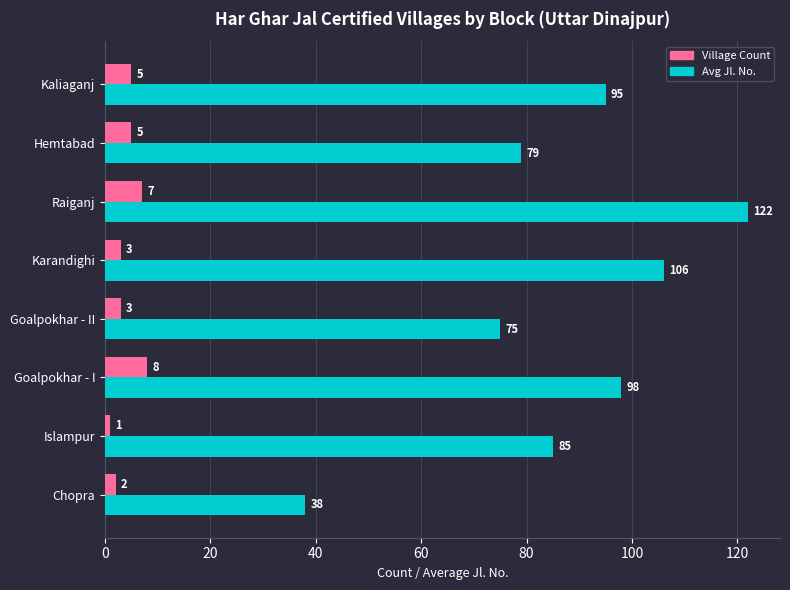

Between Islampur and Goalpokhar - II, which series saw the biggest shift?

Avg Jl. No.